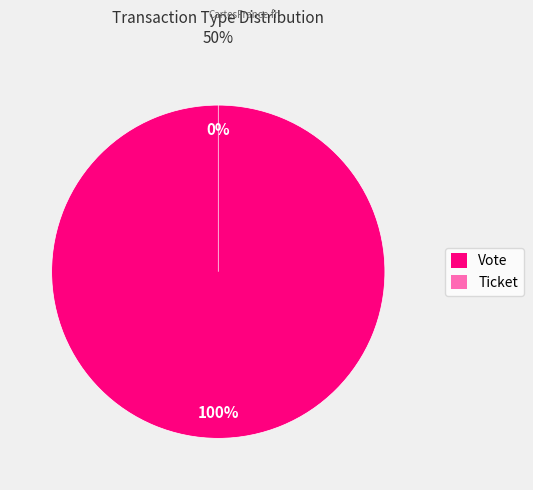

Rank the categories by value from highest to lowest.

Vote, Ticket